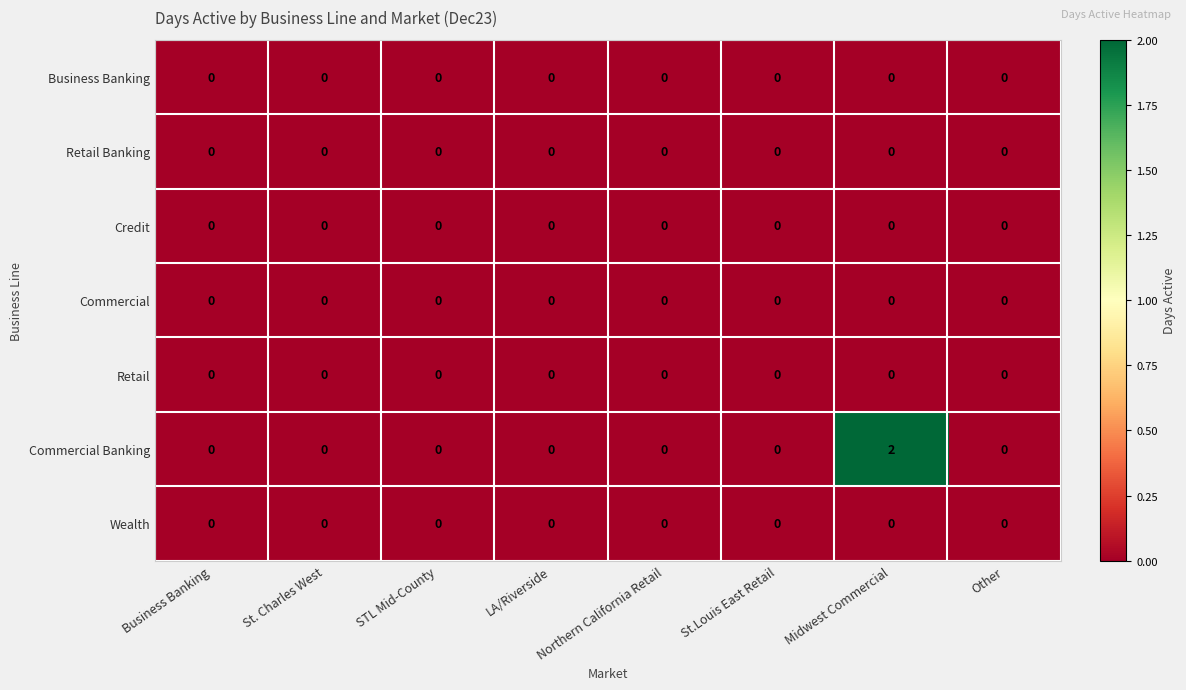

True or false: Commercial Banking has a value of 0 at St. Charles West.

True